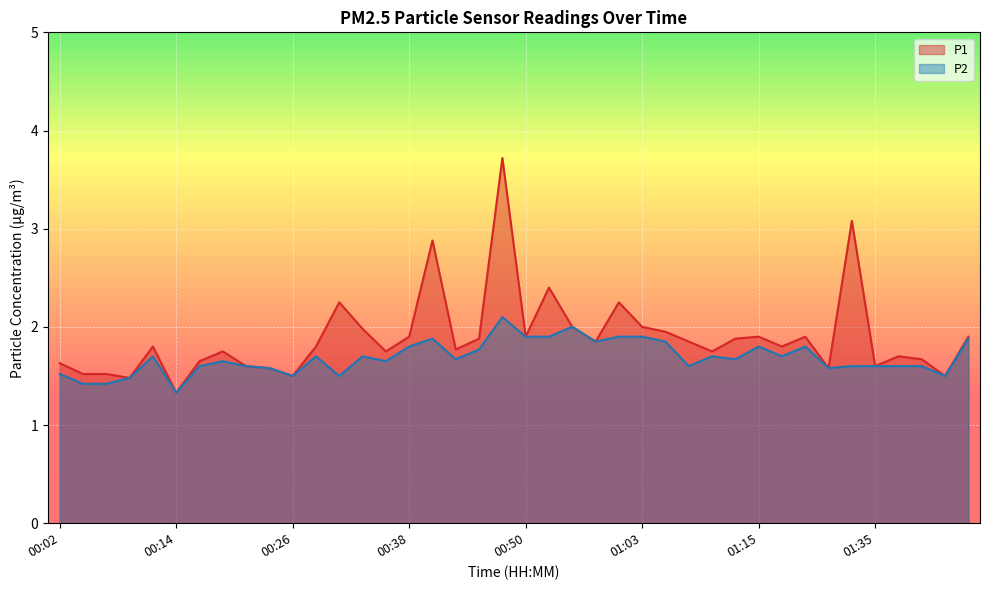

What is the value of the P2 point at the 3rd from the left?

1.4